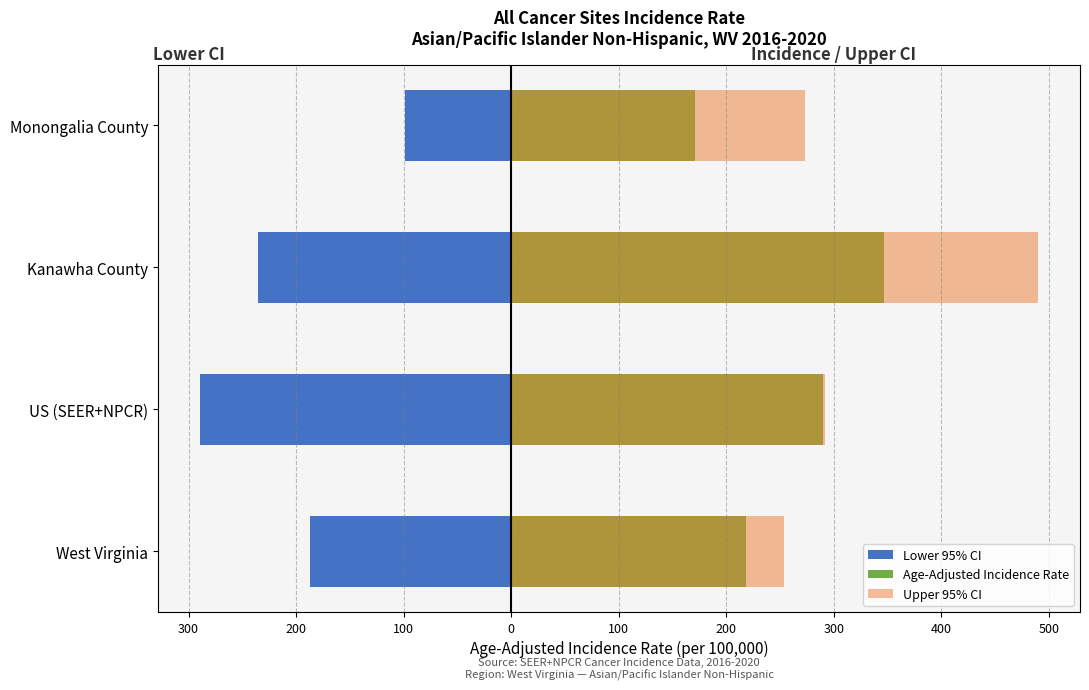

At US (SEER+NPCR), list the series in order from largest to smallest.

Upper 95% CI, Age-Adjusted Incidence Rate, Lower 95% CI